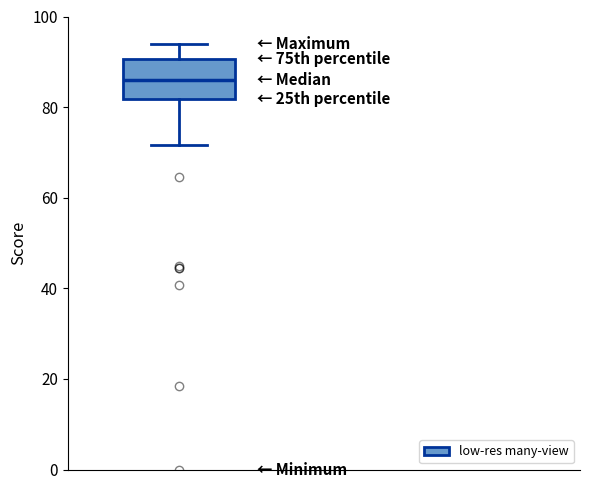

Where does the upper whisker of the box end on the y-axis? The values are not printed on the chart, so give them approximately, as read against the axis.

94